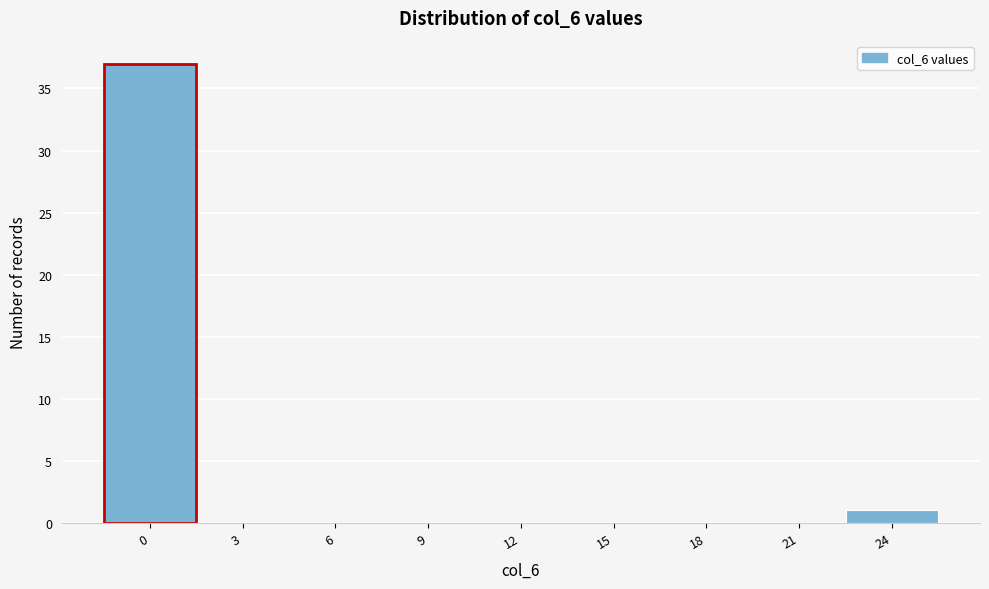

How tall is the bar that spans 22.5 to 25.5 on the x-axis? The values are not printed on the chart, so give them approximately, as read against the axis.

1